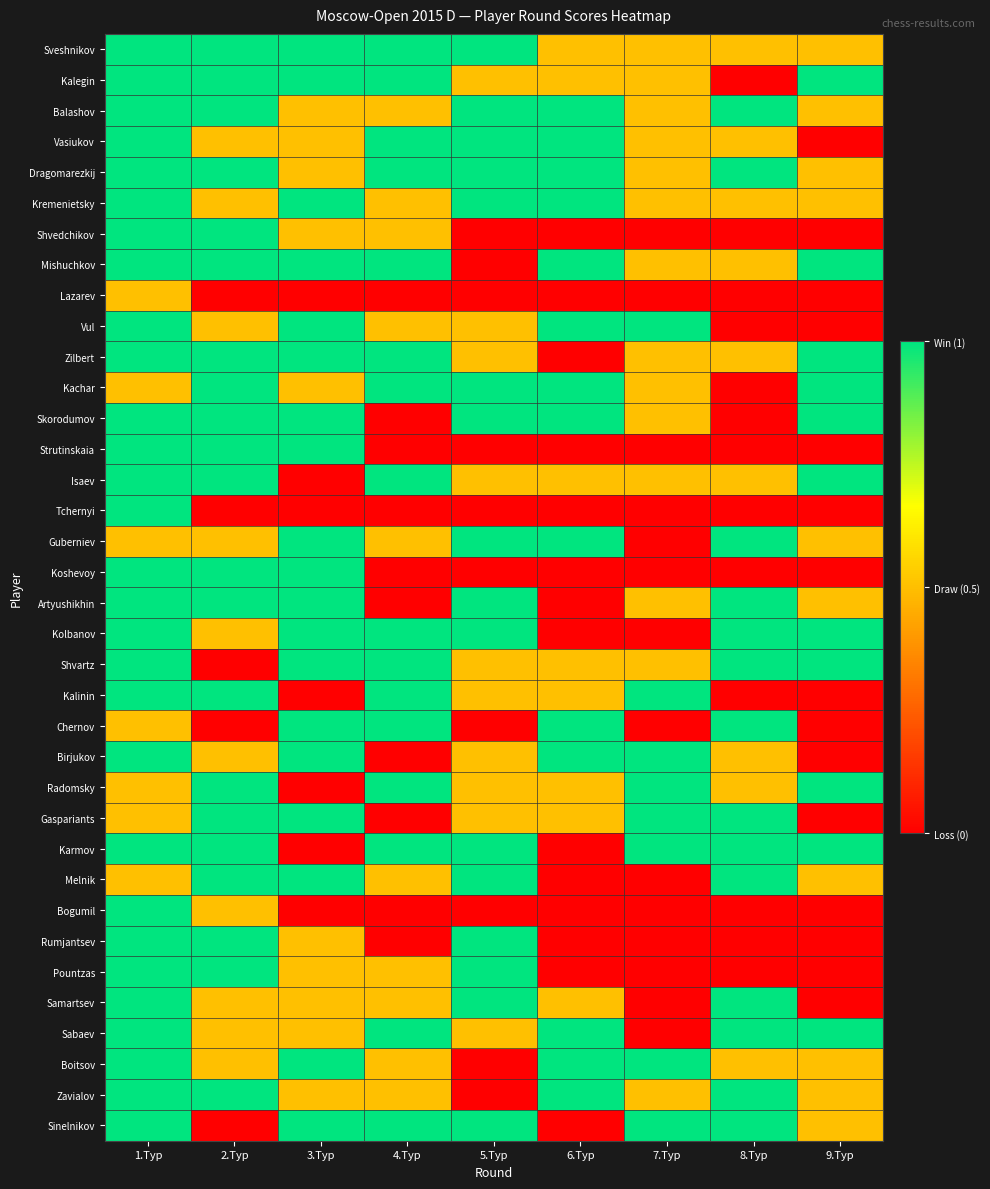

How many categories are shown in the chart?

9